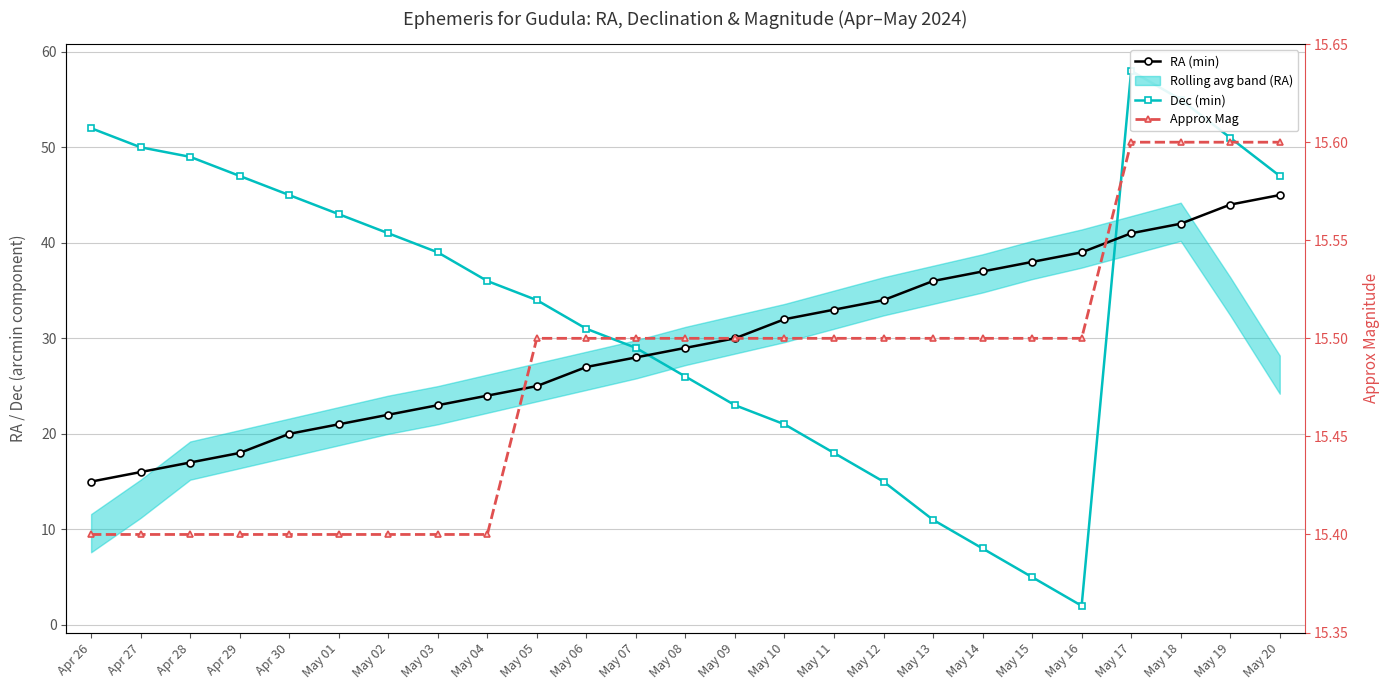

What is the label of the 11th point from the right?

May 10